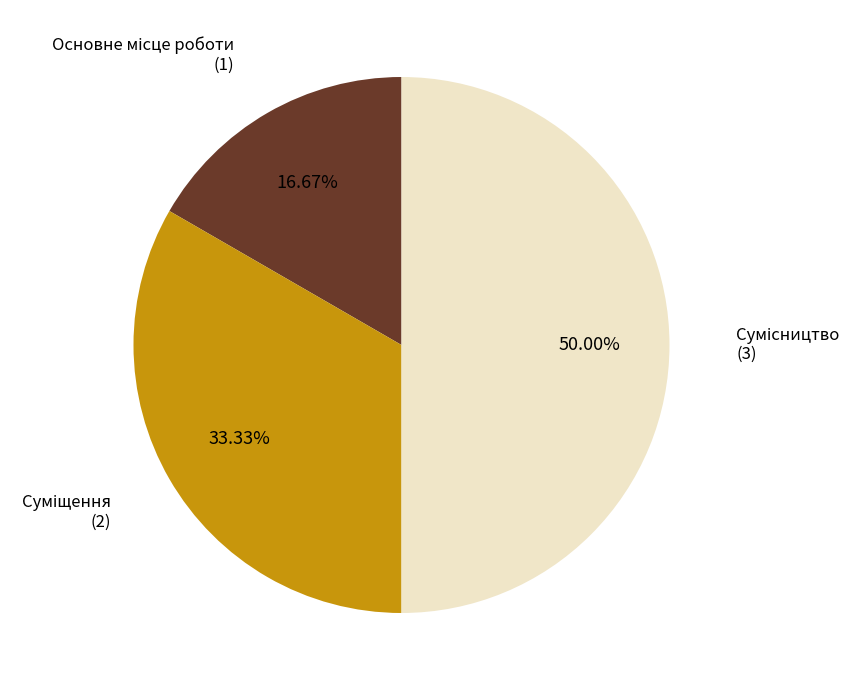

Which slice is the smallest?

Основне місце роботи